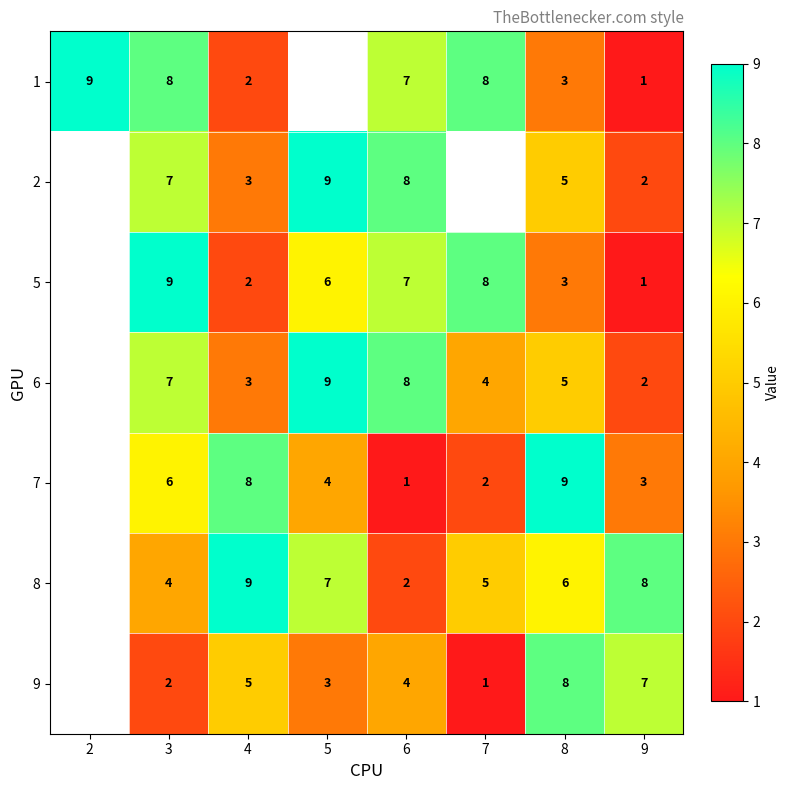

Between 3 and 4, which series saw the biggest shift?

5